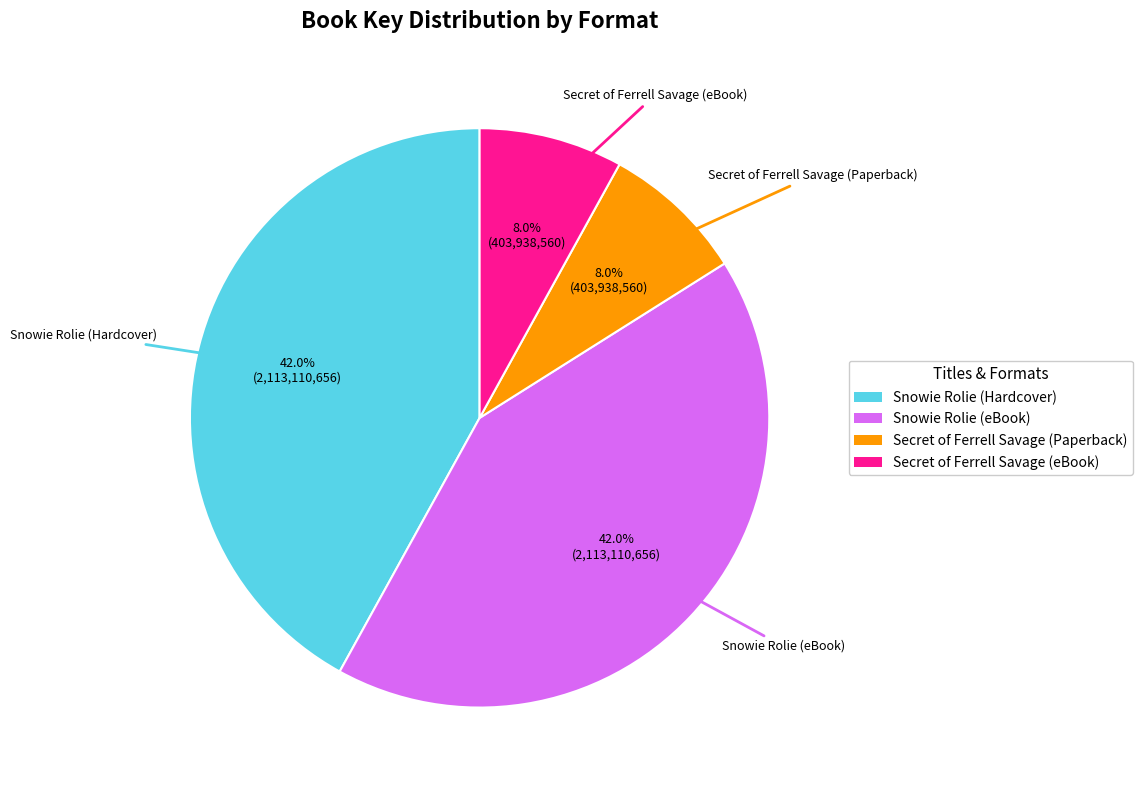

The Snowie Rolie (Hardcover) slice represents 42% of the pie. True or false?

True